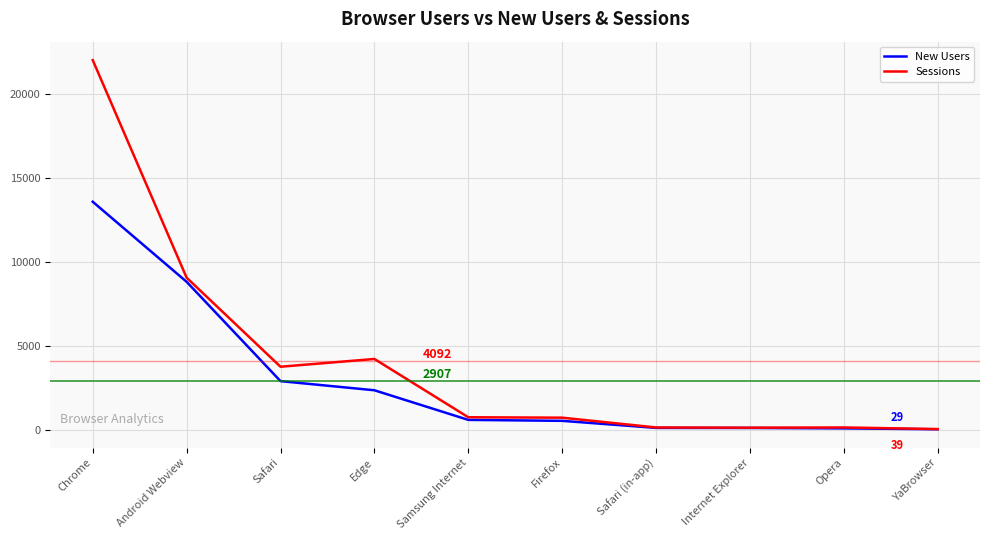

Is it true that New Users equals 2350 at Edge?

True